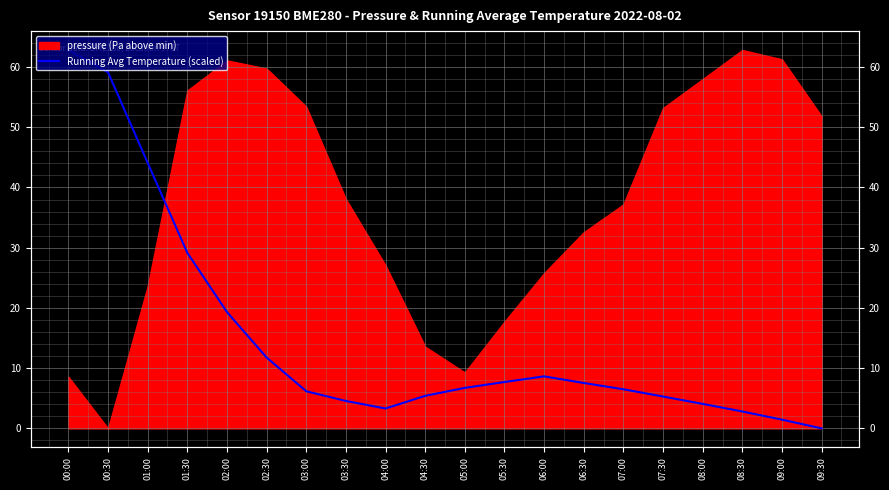

What is the label of the 4th point from the right?

08:00